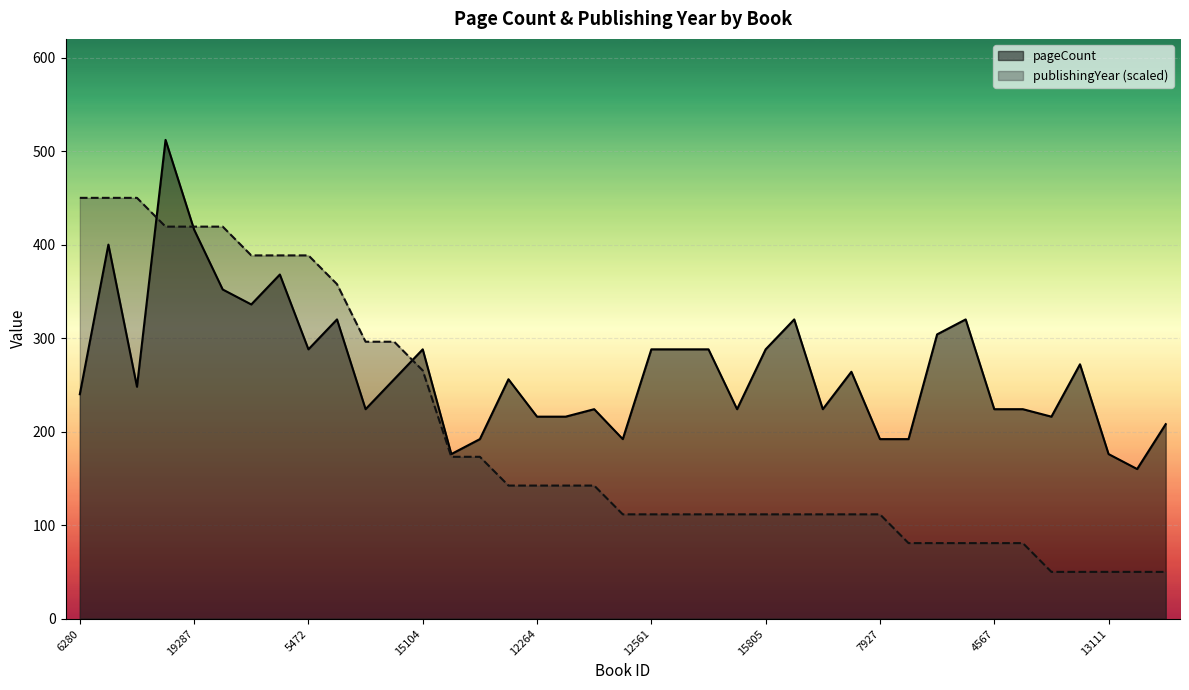

Where is the first local maximum for pageCount?

14731